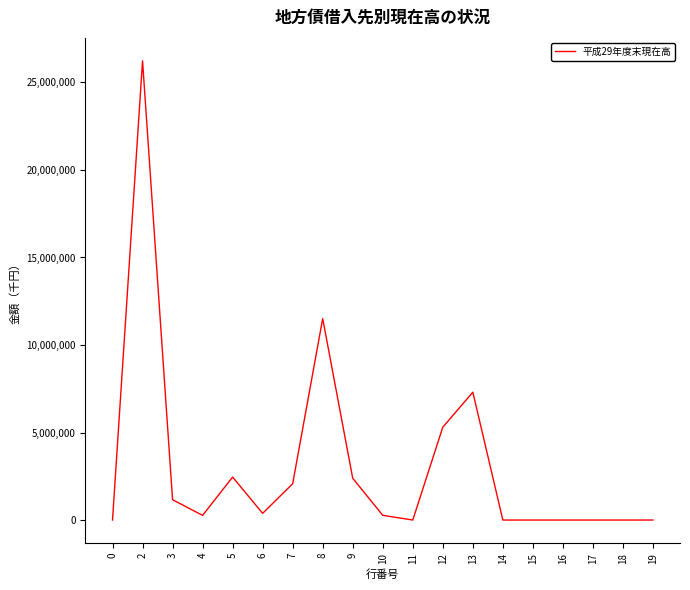

What is the sum of all values?

59340100